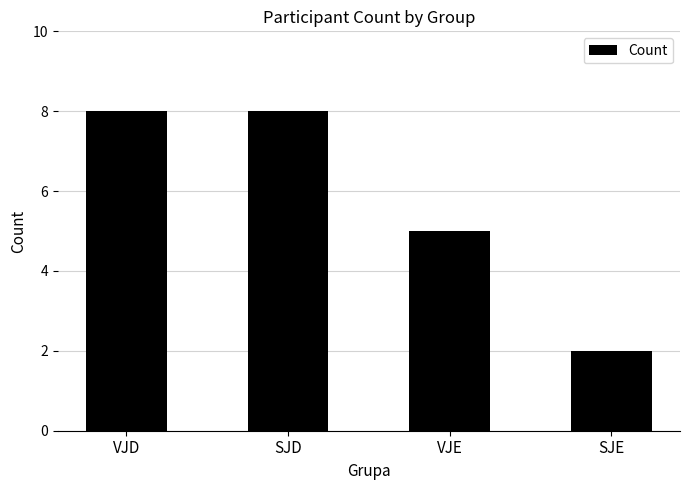

Does the chart contain stacked bars?

No